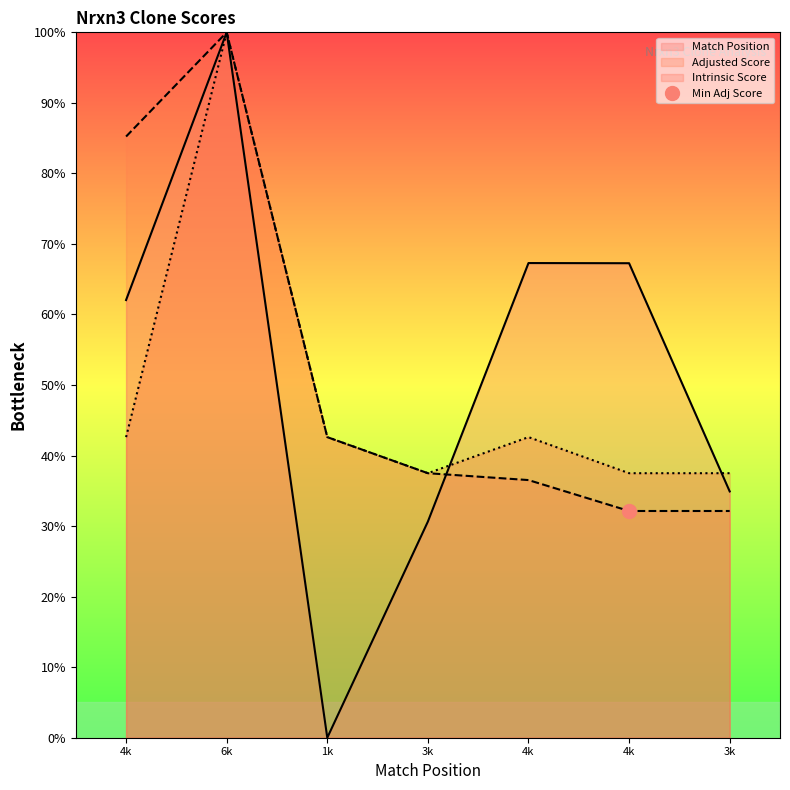

At how many categories does at least one series exceed 83?

2